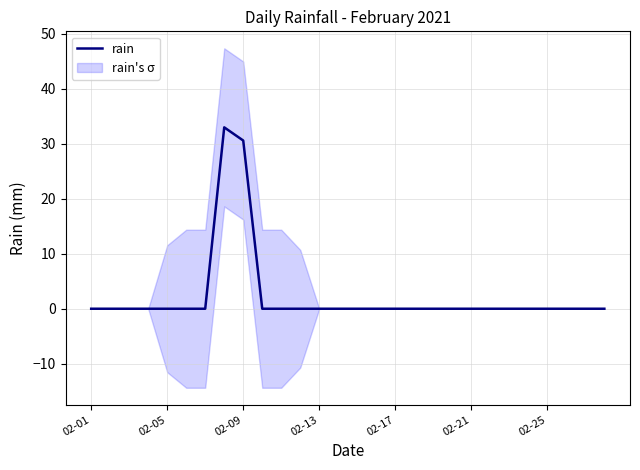

Reading right to left, list all the values displayed in this chart.

0.0	0.0	0.0	0.0	0.0	0.0	0.0	0.0	0.0	0.0	0.0	0.0	0.0	0.0	0.0	0.0	0.0	0.0	0.0	30.6	33.0	0.0	0.0	0.0	0.0	0.0	0.0	0.0